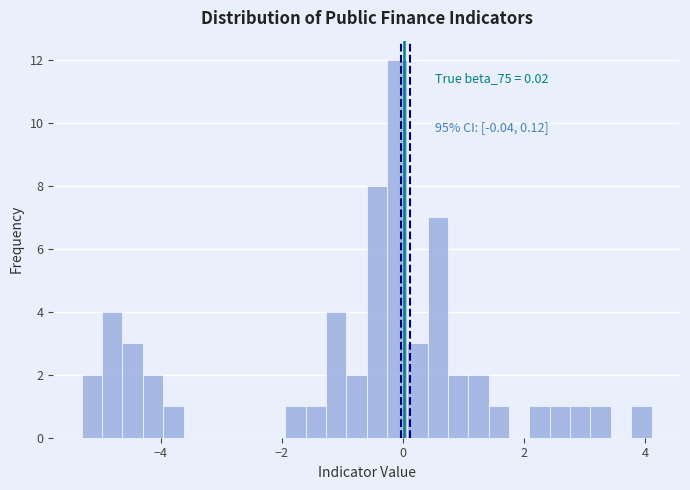

Around what value on the x-axis is the tallest bar? Give the approximate position of its centre, as read against the axis.

0.0